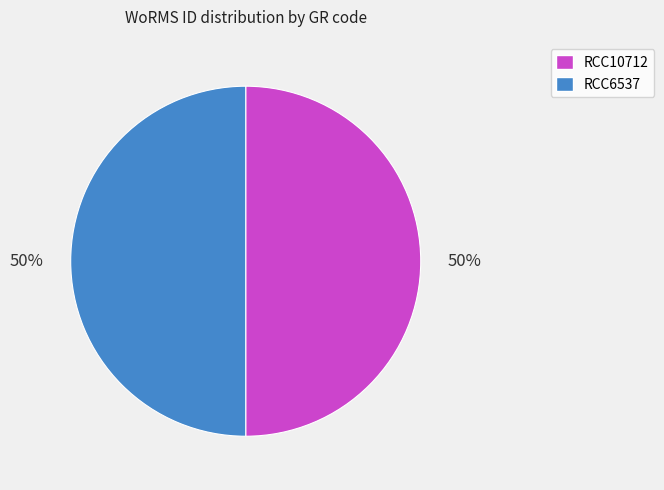

To the nearest percent, what is the average slice percentage?

50%